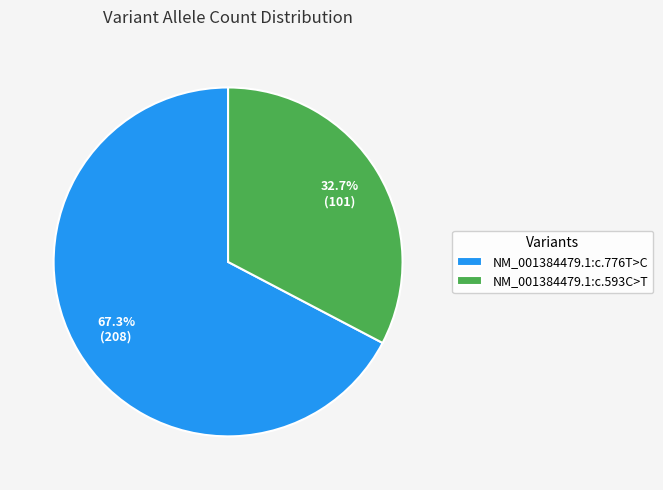

What is the largest slice in the pie chart?

NM_001384479.1:c.776T>C